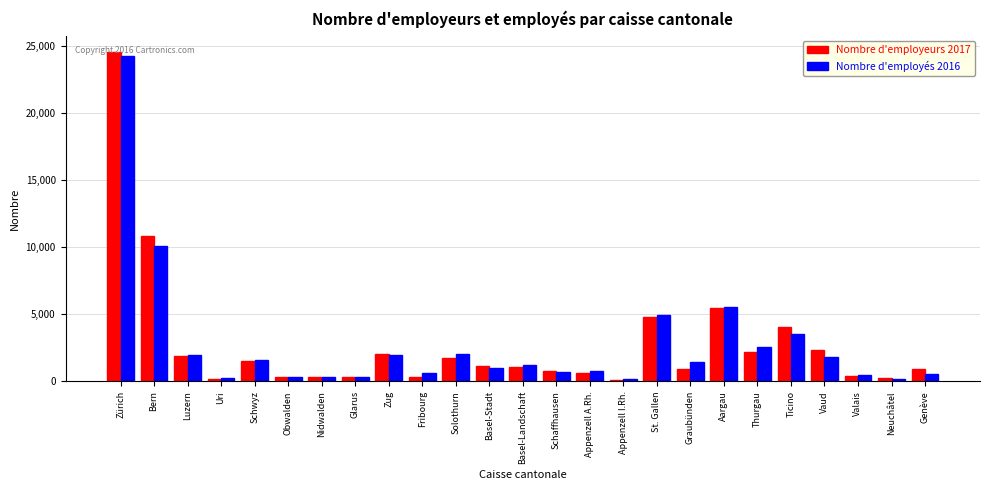

The value of Nombre d'employeurs 2017 at Schwyz is 1502. True or false?

True